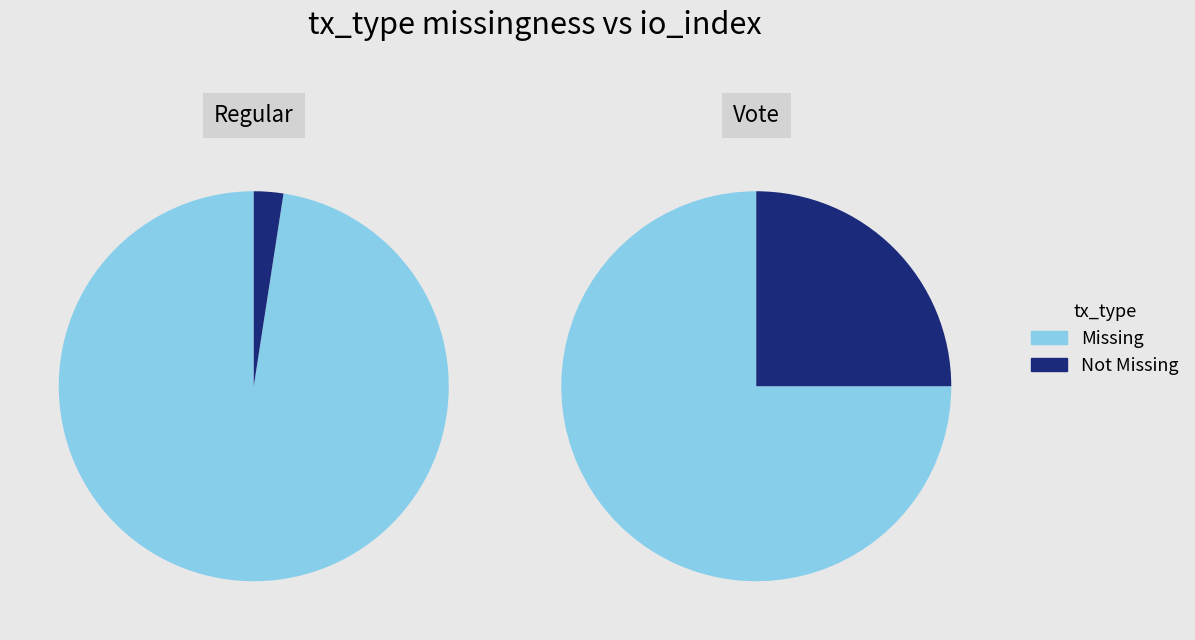

At 1, list the series in order from smallest to largest.

Not Missing, Missing